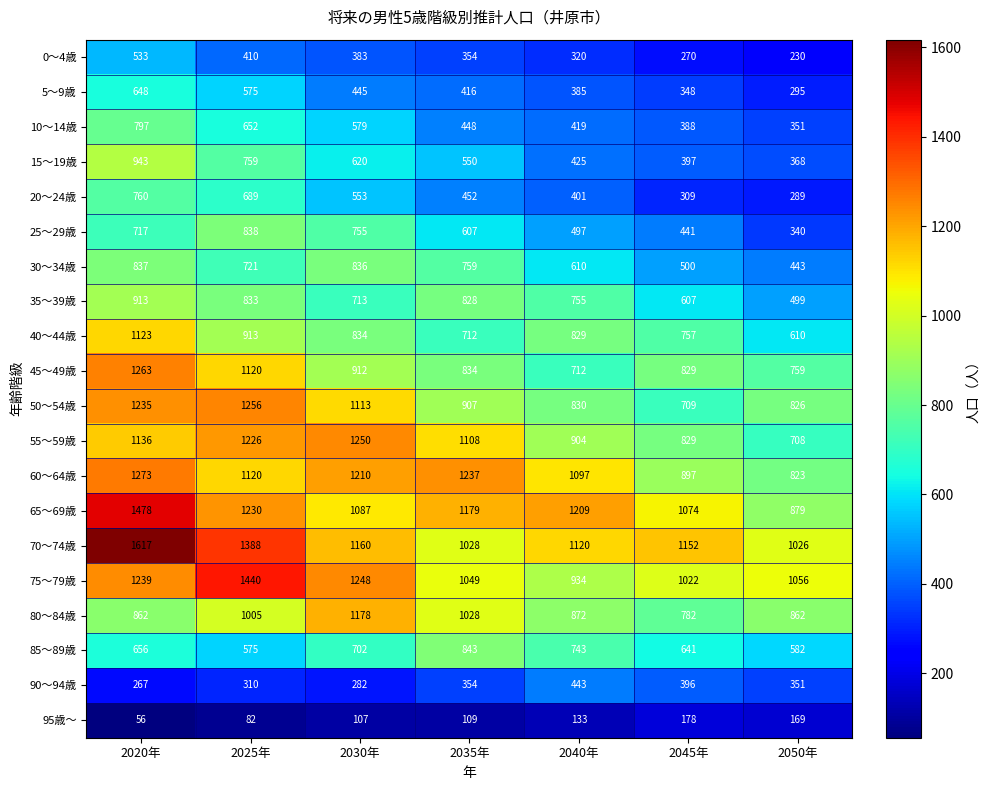

What is the difference between the highest and lowest values at 2050年?

887